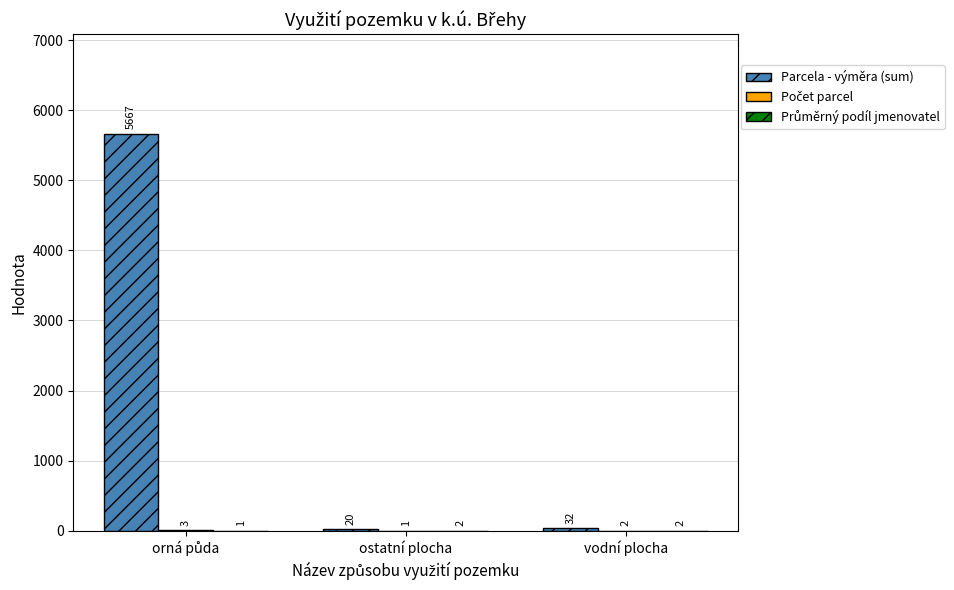

What is the total value across all series at ostatní plocha?

23